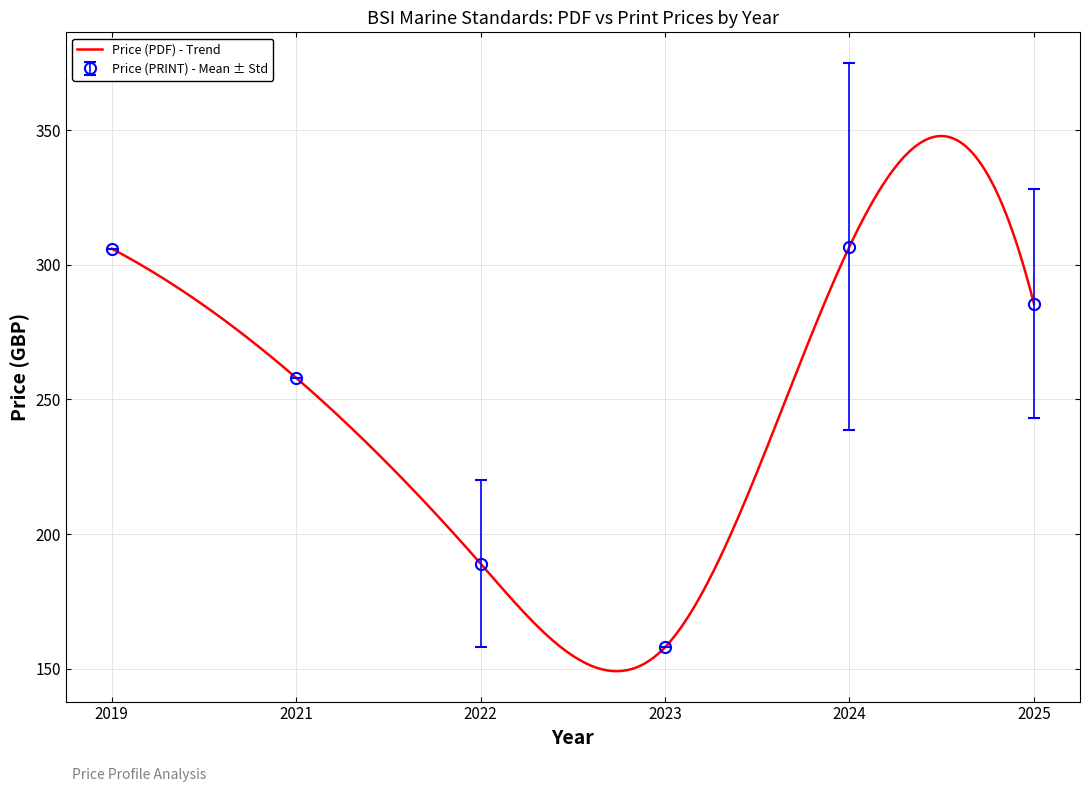

What is the value of the Price (PDF) point at the 14th from the left?

220